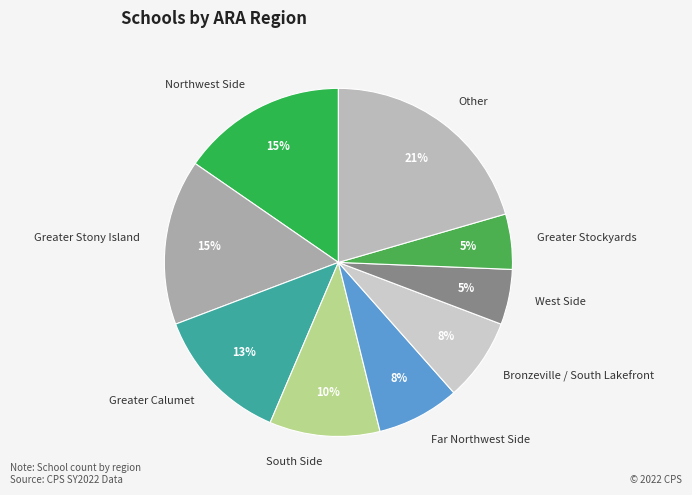

True or false: Northwest Side accounts for 21% of the total.

False